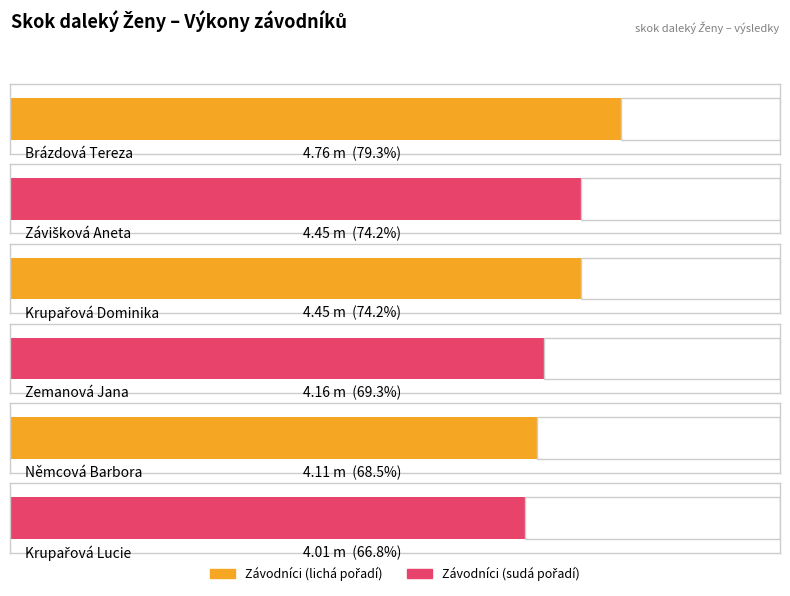

What is the change in value from Závišková Aneta to Zemanová Jana?

-0.3